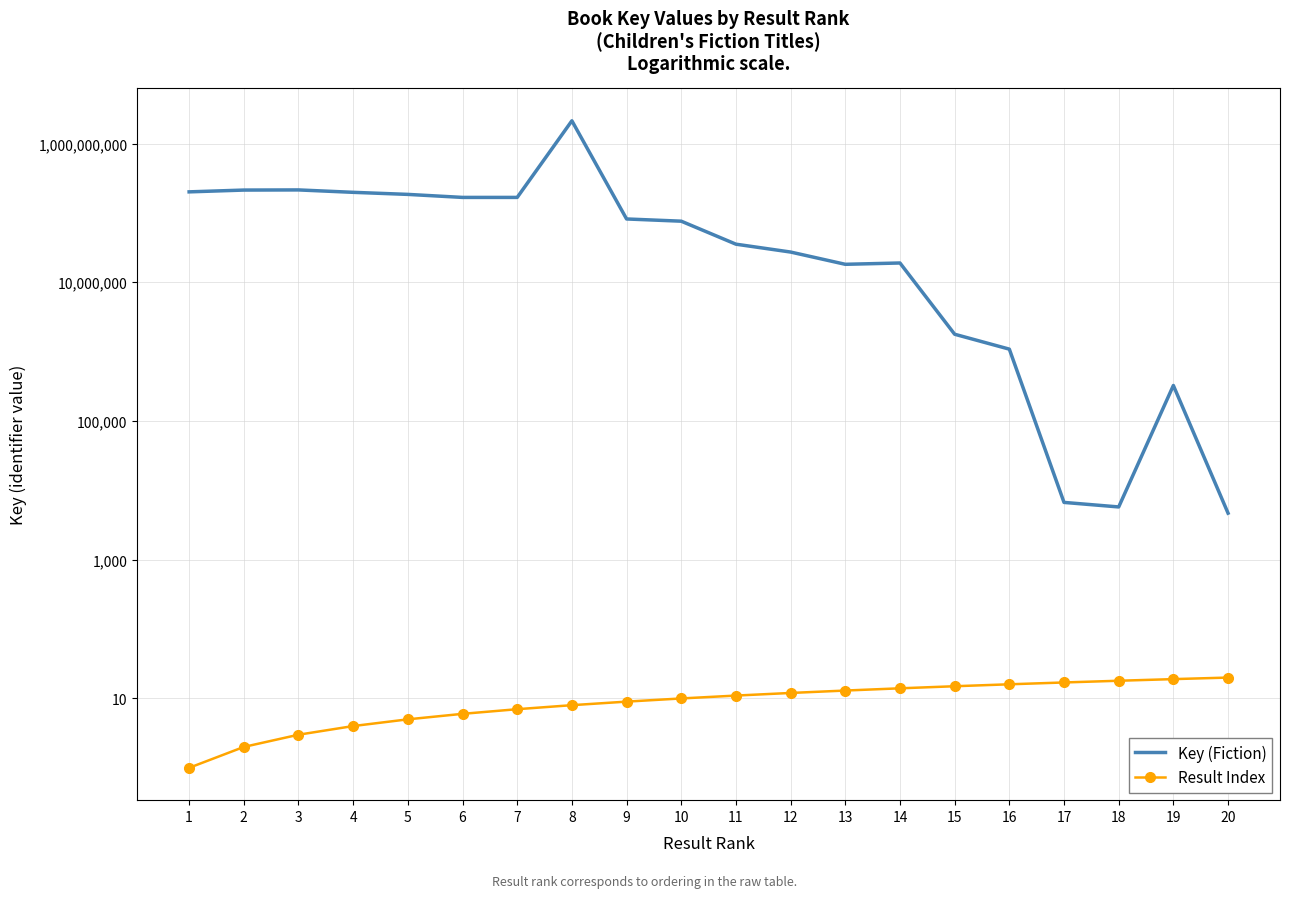

At which category is the sum across all series the highest?

8